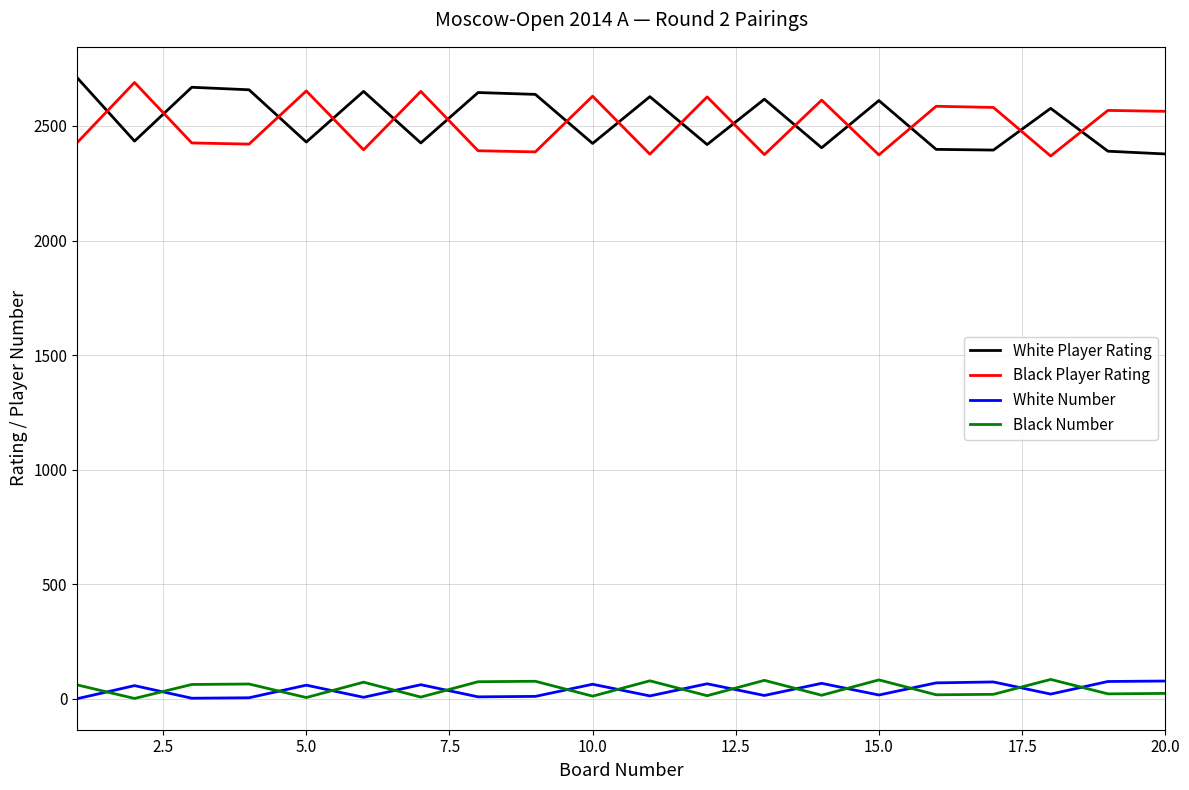

What is the greatest value displayed?

2710